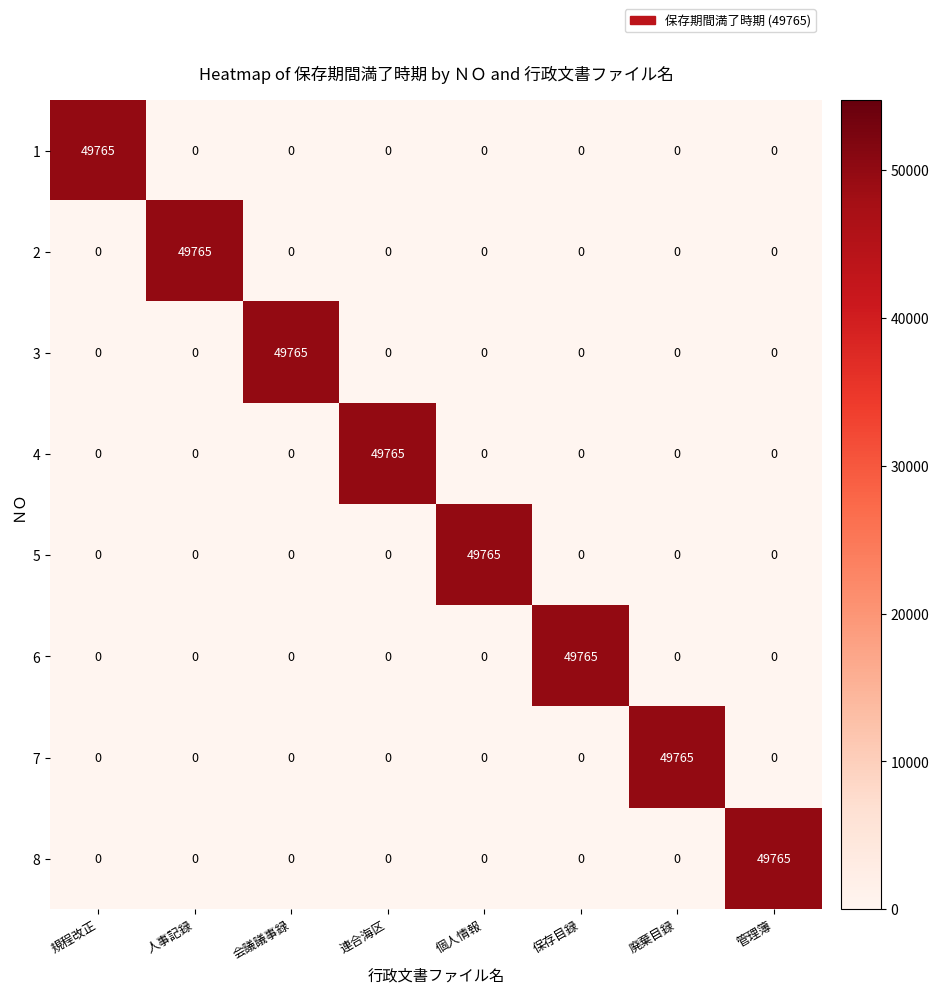

What is the difference between the maximum and minimum values in the 1 series?

49765